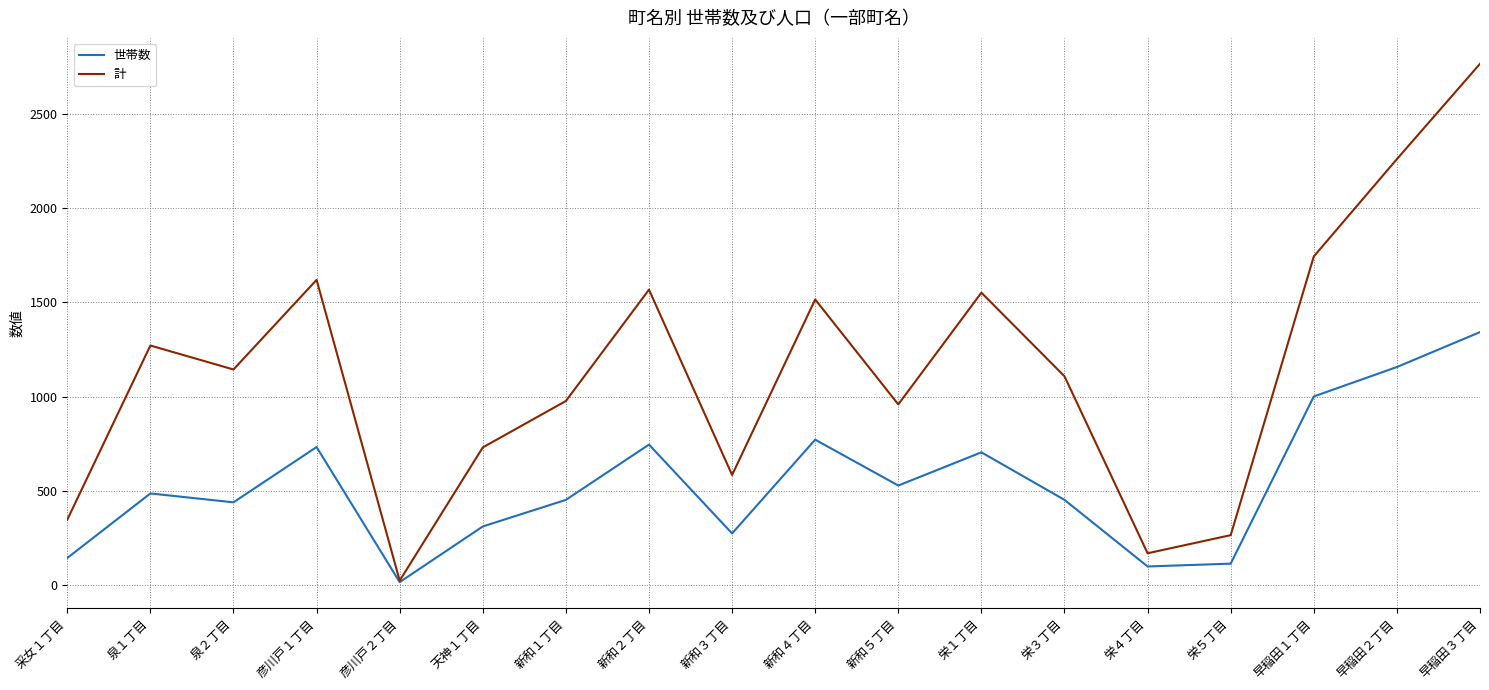

Rank the series at 彦川戸１丁目 from lowest to highest value.

世帯数, 計